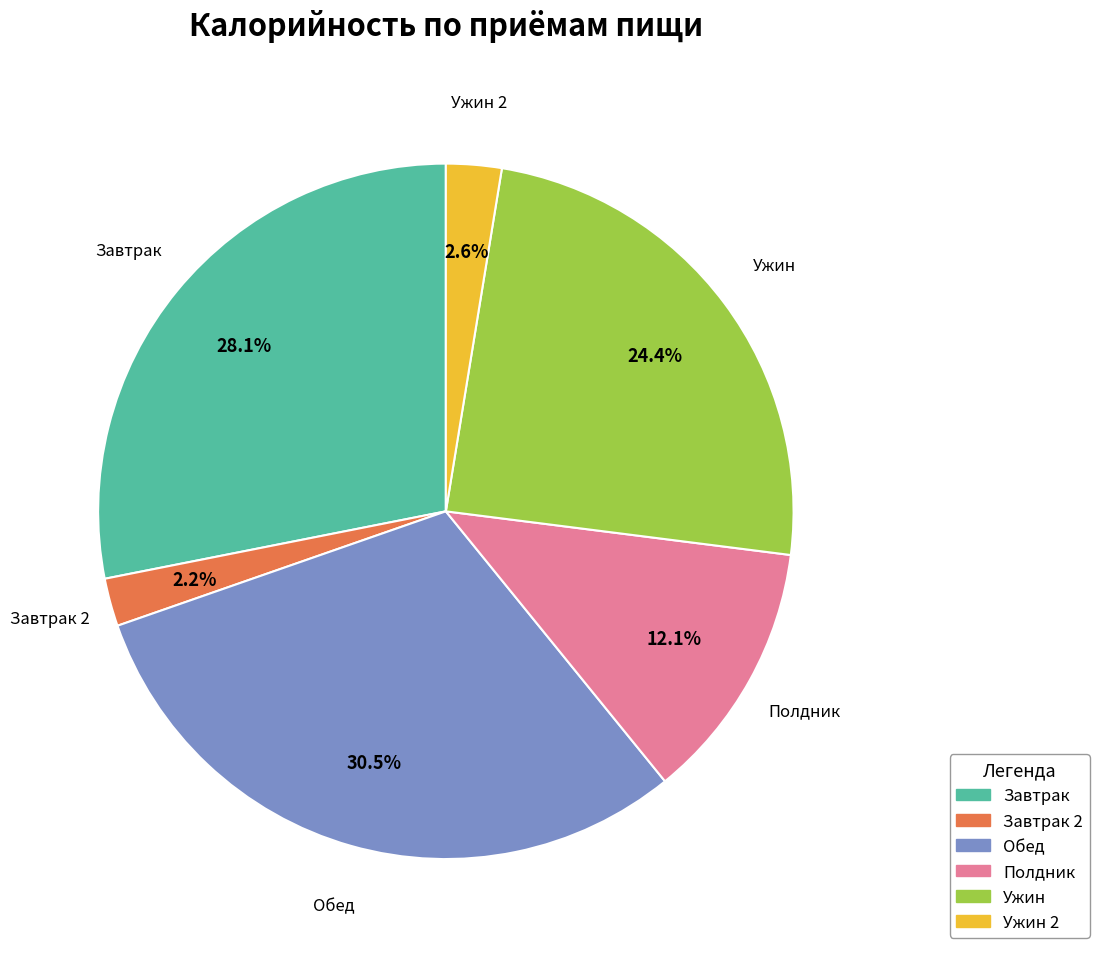

Is there a majority slice in this chart?

No